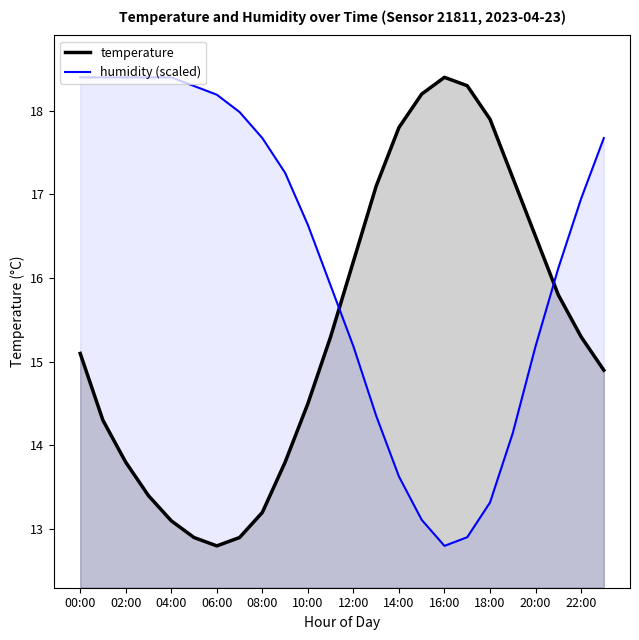

What position from the left is 12:00?

13